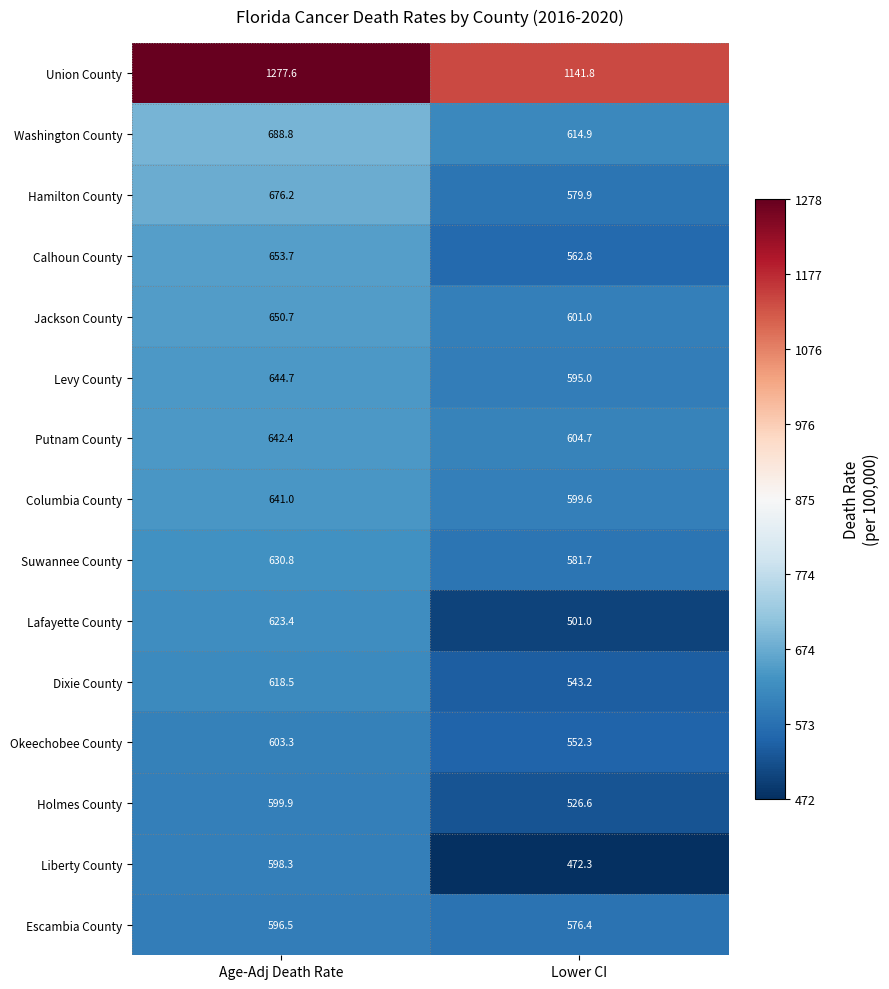

What is the spread (max minus min) of values at Lower CI?

669.5